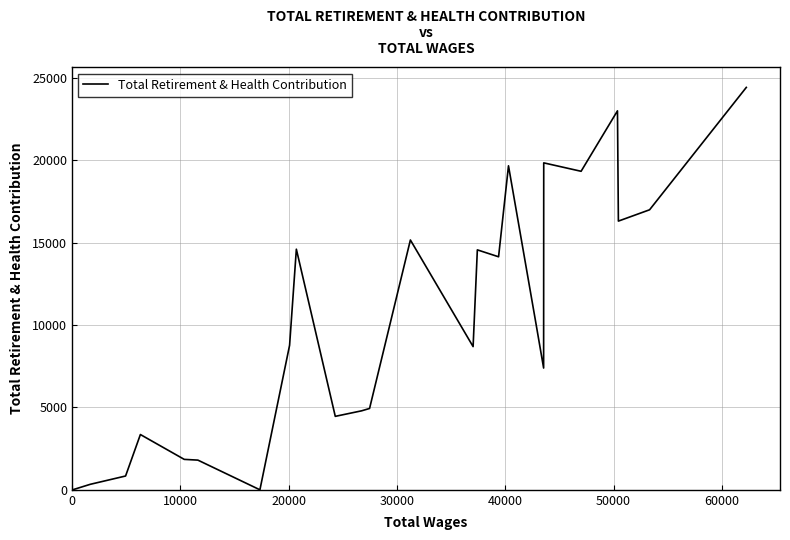

What is the average value?

9466